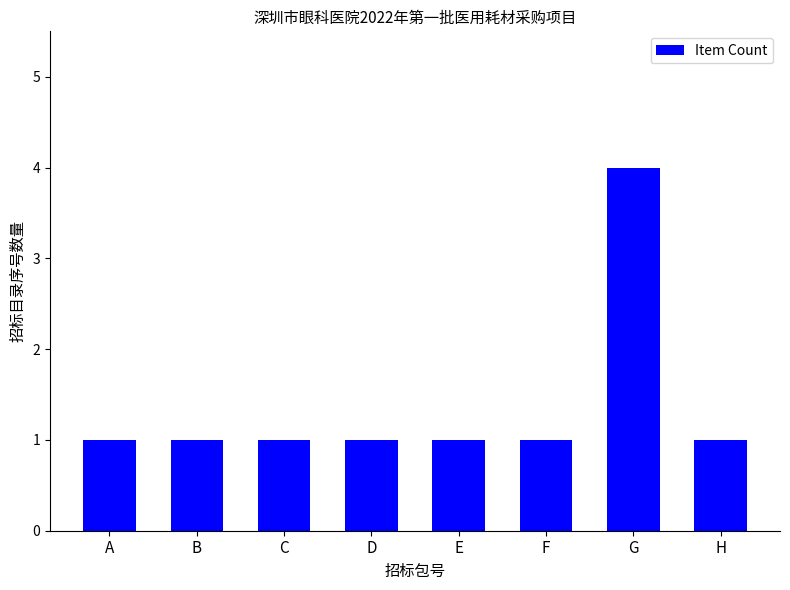

Reading right to left, what are all the values shown in this chart?

1	4	1	1	1	1	1	1